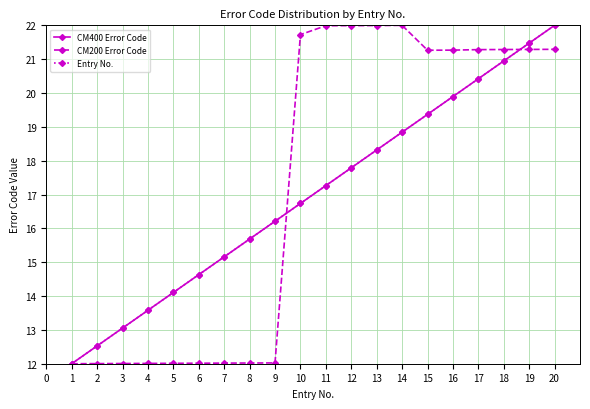

Does the chart display data point markers on the line(s)?

Yes